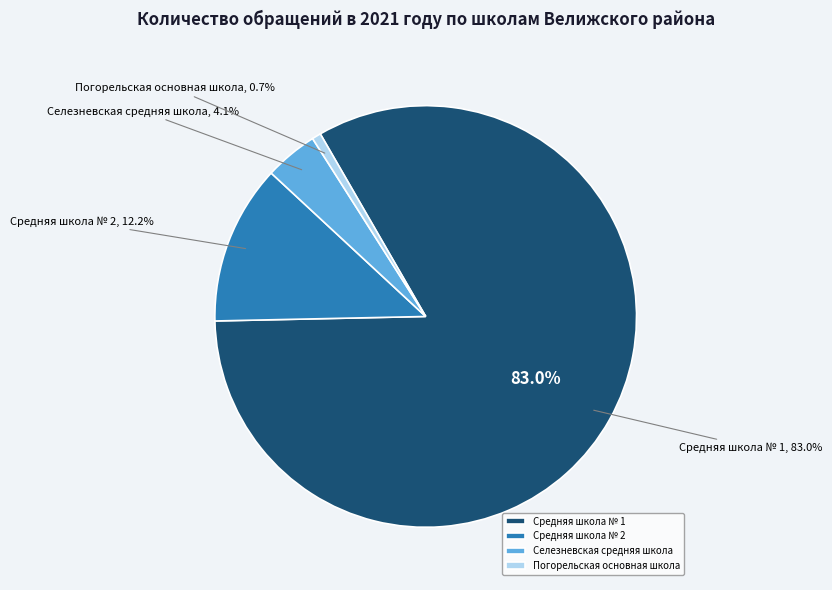

Which category accounts for the majority?

МБОУ "Средняя школа № 1"